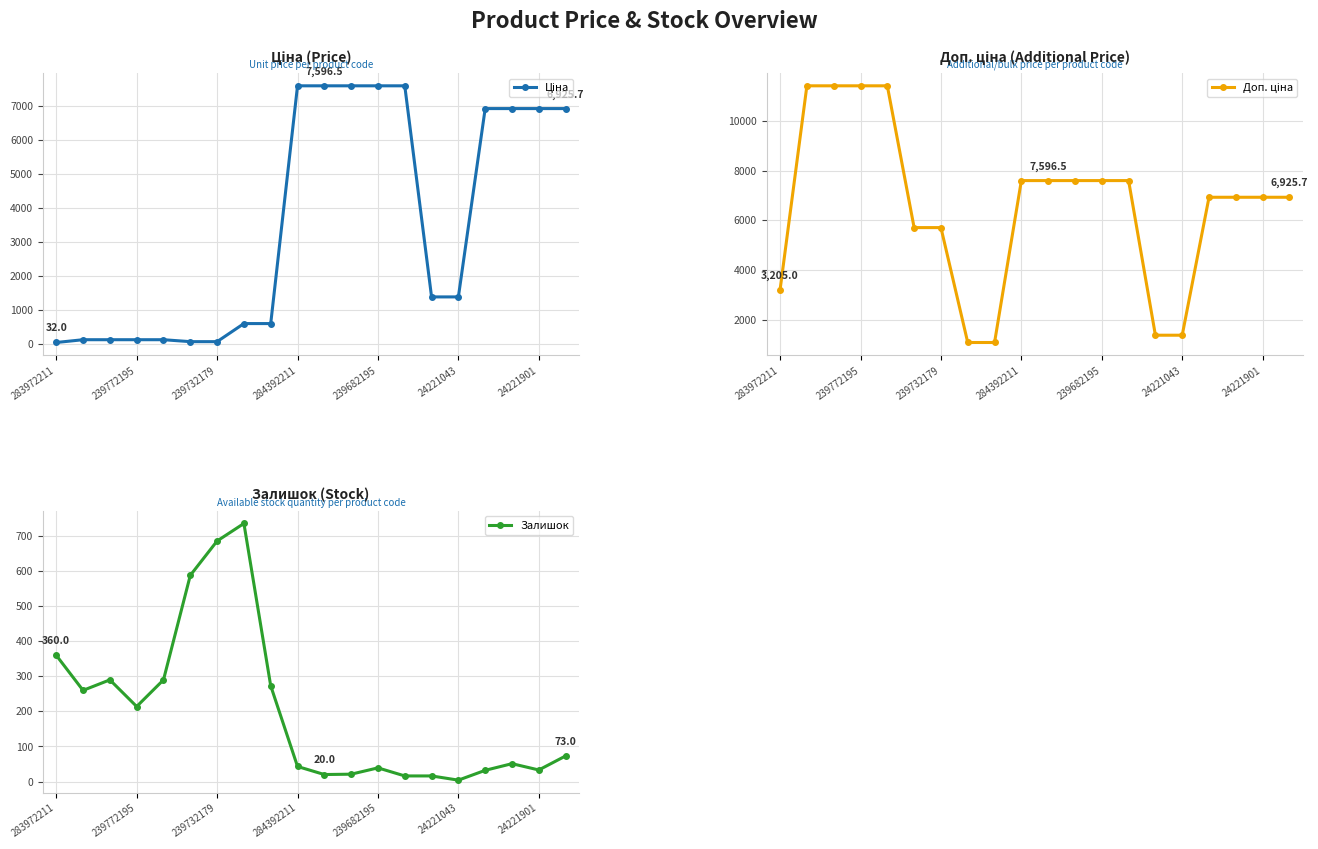

What is the difference between the maximum and second lowest values in the Ціна series?

7539.5